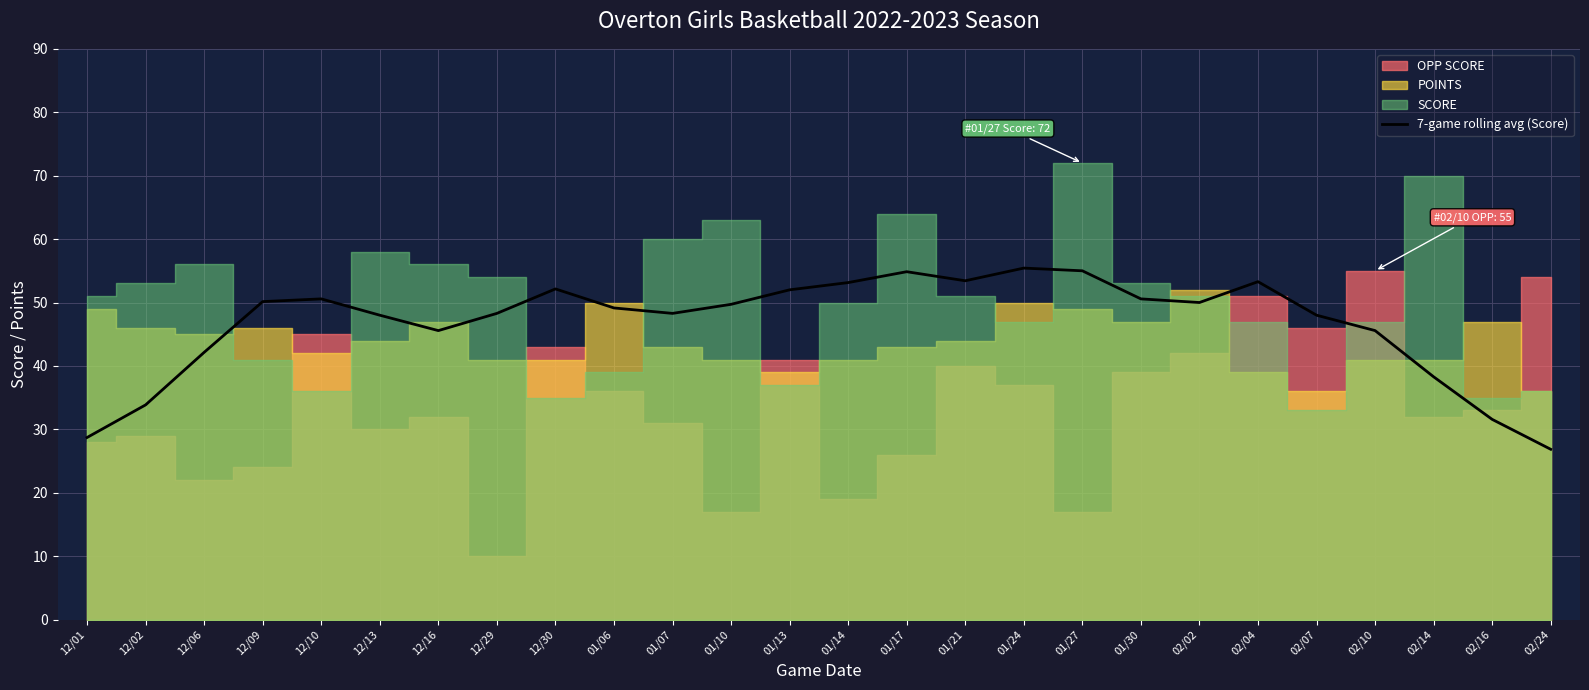

Where is the first local minimum?

12/16